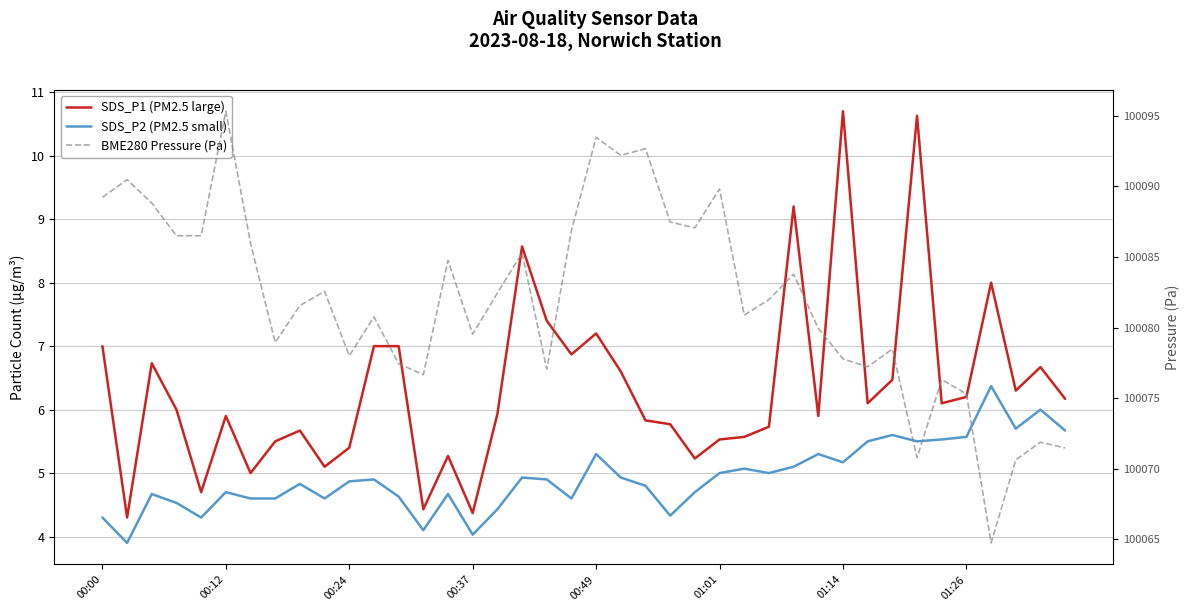

Reading right to left, what are all the values shown in this chart?

SDS_P1 (PM2.5 large): 6.2	6.7	6.3	8.0	6.2	6.1	10.6	6.5	6.1	10.7	5.9	9.2	5.7	5.6	5.5	5.2	5.8	5.8	6.6	7.2	6.9	7.4	8.6	5.9	4.4	5.3	4.4	7.0	7.0	5.4	5.1	5.7	5.5	5.0	5.9	4.7	6.0	6.7	4.3	7.0
SDS_P2 (PM2.5 small): 5.7	6.0	5.7	6.4	5.6	5.5	5.5	5.6	5.5	5.2	5.3	5.1	5.0	5.1	5.0	4.7	4.3	4.8	4.9	5.3	4.6	4.9	4.9	4.4	4.0	4.7	4.1	4.6	4.9	4.9	4.6	4.8	4.6	4.6	4.7	4.3	4.5	4.7	3.9	4.3
BME280 Pressure (Pa): 100071.5	100071.9	100070.6	100064.8	100075.3	100076.3	100070.8	100078.5	100077.2	100077.8	100079.9	100083.8	100082.0	100080.9	100089.8	100087.1	100087.5	100092.7	100092.2	100093.5	100086.9	100077.1	100085.3	100082.4	100079.5	100084.8	100076.7	100077.4	100080.8	100078.0	100082.6	100081.6	100078.9	100086.0	100095.3	100086.5	100086.5	100088.8	100090.5	100089.2